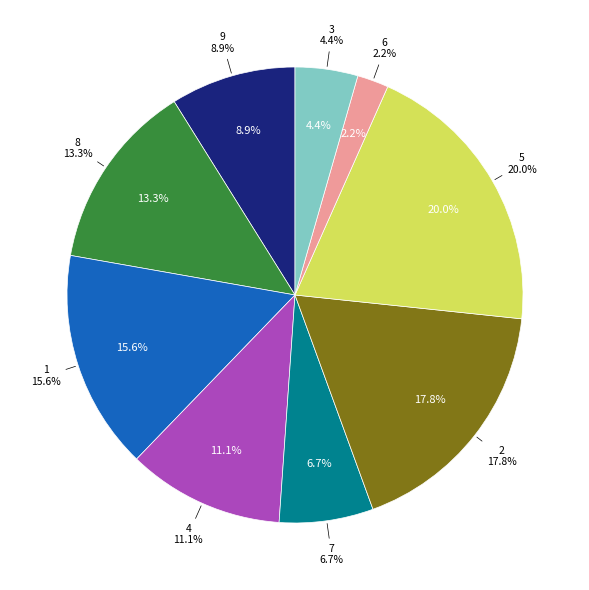

Which category has the smallest portion of the pie?

col_1=6